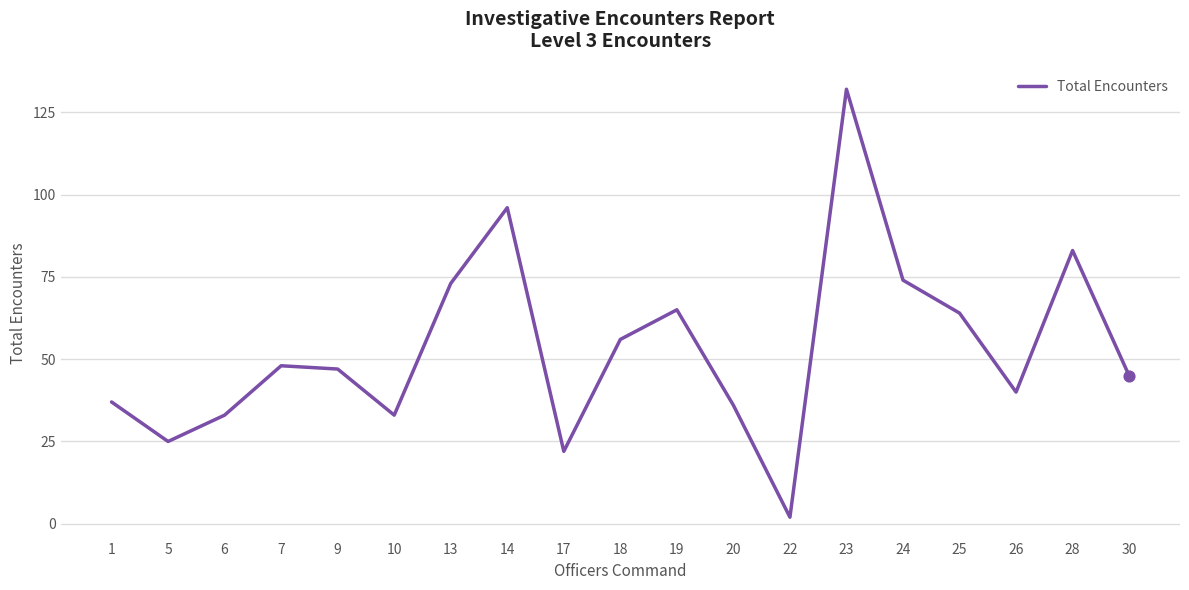

What is the ratio of the value at 26 to the value at 7?

0.8